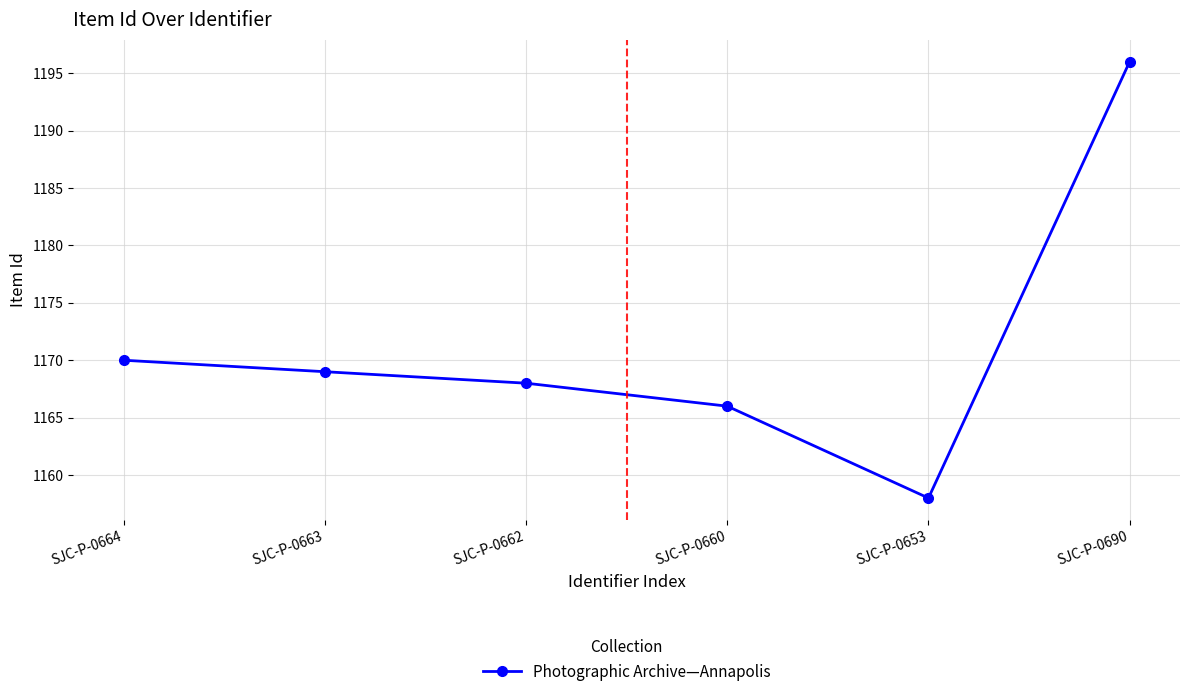

What is the smallest value displayed?

1158